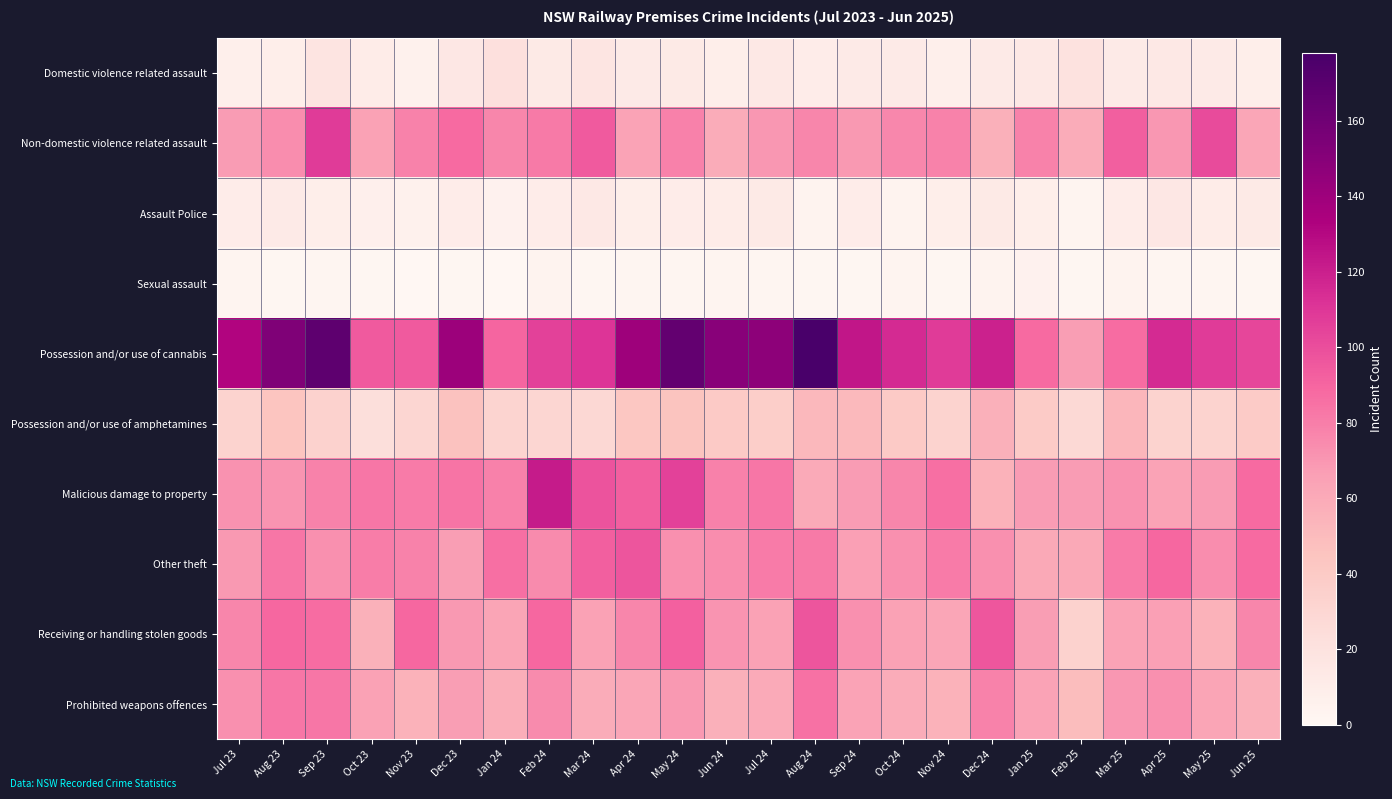

Reading left to right, list all the values displayed in this chart.

Domestic violence related assault: Jul 23=8	Aug 23=9	Sep 23=18	Oct 23=11	Nov 23=6	Dec 23=15	Jan 24=22	Feb 24=13	Mar 24=17	Apr 24=12	May 24=13	Jun 24=9	Jul 24=14	Aug 24=10	Sep 24=12	Oct 24=12	Nov 24=8	Dec 24=12	Jan 25=14	Feb 25=20	Mar 25=12	Apr 25=14	May 25=12	Jun 25=9
Non-domestic violence related assault: Jul 23=68	Aug 23=74	Sep 23=108	Oct 23=65	Nov 23=78	Dec 23=88	Jan 24=77	Feb 24=82	Mar 24=95	Apr 24=64	May 24=79	Jun 24=59	Jul 24=70	Aug 24=77	Sep 24=69	Oct 24=76	Nov 24=78	Dec 24=57	Jan 25=78	Feb 25=59	Mar 25=93	Apr 25=70	May 25=101	Jun 25=62
Assault Police: Jul 23=10	Aug 23=12	Sep 23=9	Oct 23=7	Nov 23=6	Dec 23=10	Jan 24=5	Feb 24=10	Mar 24=14	Apr 24=9	May 24=10	Jun 24=11	Jul 24=13	Aug 24=4	Sep 24=10	Oct 24=4	Nov 24=9	Dec 24=13	Jan 25=9	Feb 25=3	Mar 25=10	Apr 25=15	May 25=11	Jun 25=13
Sexual assault: Jul 23=3	Aug 23=1	Sep 23=2	Oct 23=1	Nov 23=0	Dec 23=1	Jan 24=0	Feb 24=4	Mar 24=1	Apr 24=2	May 24=2	Jun 24=3	Jul 24=2	Aug 24=1	Sep 24=1	Oct 24=3	Nov 24=1	Dec 24=4	Jan 25=5	Feb 25=1	Mar 25=4	Apr 25=2	May 25=2	Jun 25=1
Possession and/or use of cannabis: Jul 23=132	Aug 23=153	Sep 23=168	Oct 23=95	Nov 23=95	Dec 23=141	Jan 24=90	Feb 24=105	Mar 24=111	Apr 24=140	May 24=166	Jun 24=149	Jul 24=147	Aug 24=178	Sep 24=124	Oct 24=115	Nov 24=108	Dec 24=119	Jan 25=88	Feb 25=67	Mar 25=87	Apr 25=115	May 25=108	Jun 25=103
Possession and/or use of amphetamines: Jul 23=33	Aug 23=44	Sep 23=34	Oct 23=23	Nov 23=30	Dec 23=46	Jan 24=32	Feb 24=30	Mar 24=29	Apr 24=43	May 24=45	Jun 24=40	Jul 24=37	Aug 24=52	Sep 24=51	Oct 24=40	Nov 24=33	Dec 24=57	Jan 25=39	Feb 25=28	Mar 25=53	Apr 25=33	May 25=33	Jun 25=39
Malicious damage to property: Jul 23=72	Aug 23=71	Sep 23=78	Oct 23=83	Nov 23=81	Dec 23=84	Jan 24=79	Feb 24=122	Mar 24=98	Apr 24=93	May 24=105	Jun 24=79	Jul 24=83	Aug 24=60	Sep 24=68	Oct 24=77	Nov 24=86	Dec 24=55	Jan 25=68	Feb 25=68	Mar 25=72	Apr 25=64	May 25=68	Jun 25=88
Other theft: Jul 23=69	Aug 23=83	Sep 23=73	Oct 23=80	Nov 23=78	Dec 23=67	Jan 24=86	Feb 24=75	Mar 24=93	Apr 24=97	May 24=73	Jun 24=74	Jul 24=81	Aug 24=82	Sep 24=66	Oct 24=73	Nov 24=81	Dec 24=73	Jan 25=61	Feb 25=61	Mar 25=81	Apr 25=89	May 25=74	Jun 25=88
Receiving or handling stolen goods: Jul 23=77	Aug 23=89	Sep 23=87	Oct 23=56	Nov 23=89	Dec 23=69	Jan 24=63	Feb 24=89	Mar 24=65	Apr 24=77	May 24=92	Jun 24=71	Jul 24=65	Aug 24=97	Sep 24=73	Oct 24=65	Nov 24=62	Dec 24=96	Jan 25=67	Feb 25=34	Mar 25=64	Apr 25=66	May 25=55	Jun 25=77
Prohibited weapons offences: Jul 23=73	Aug 23=83	Sep 23=83	Oct 23=65	Nov 23=55	Dec 23=67	Jan 24=58	Feb 24=75	Mar 24=59	Apr 24=62	May 24=69	Jun 24=57	Jul 24=60	Aug 24=85	Sep 24=64	Oct 24=59	Nov 24=55	Dec 24=78	Jan 25=64	Feb 25=49	Mar 25=70	Apr 25=73	May 25=63	Jun 25=57